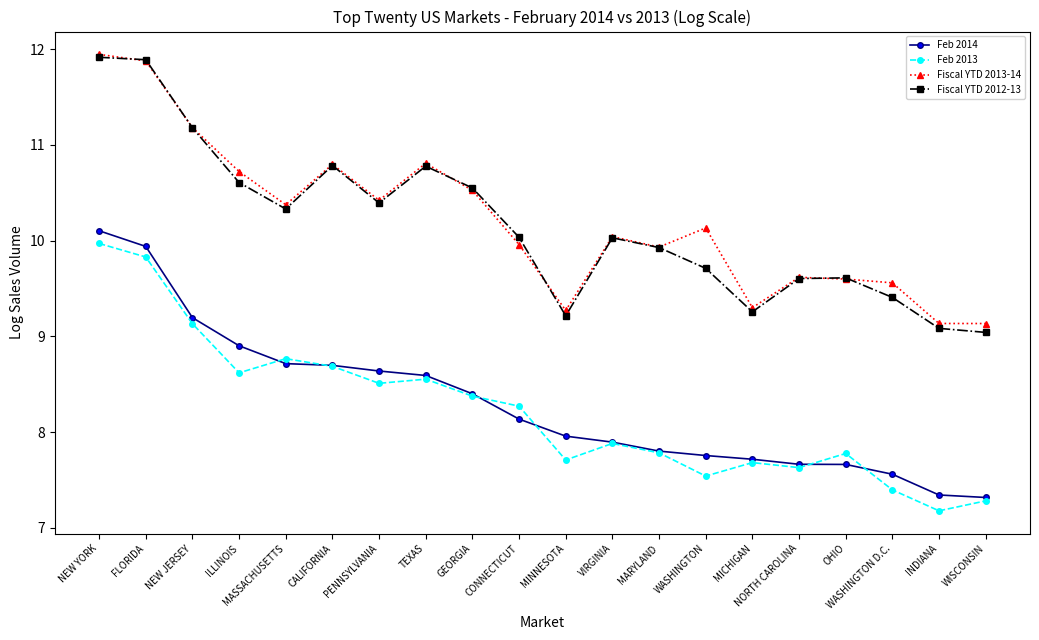

In Fiscal YTD 2013-14, how many points are lower than both neighbors (excluding endpoints)?

5